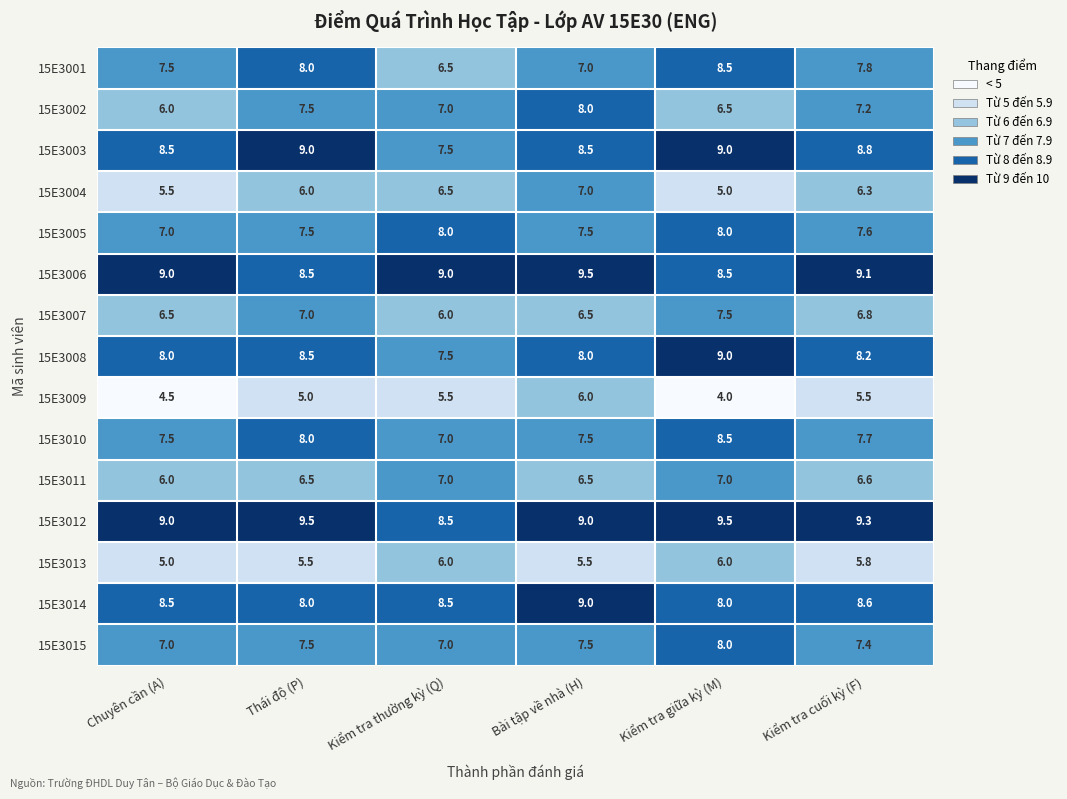

How many categories are shown in the chart?

6